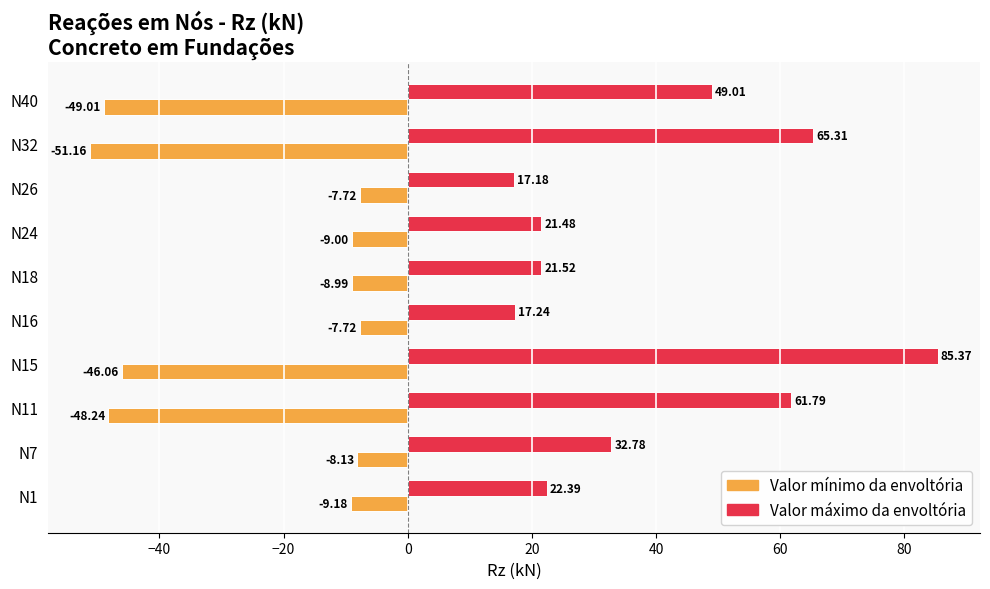

At how many categories does at least one series exceed 45?

4